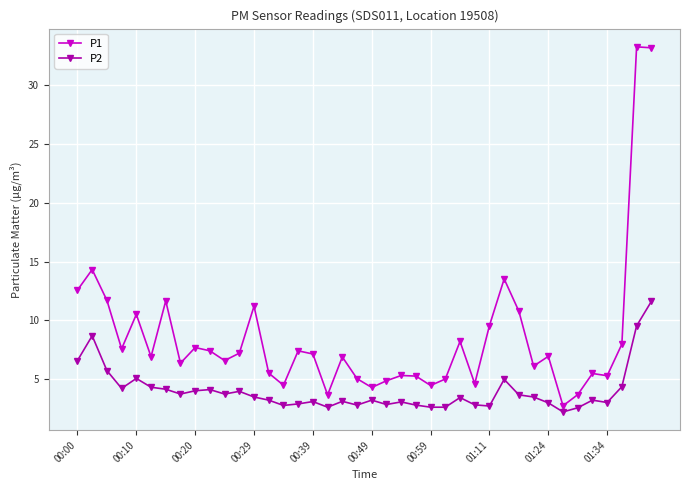

Which series has the largest total across all categories?

P1